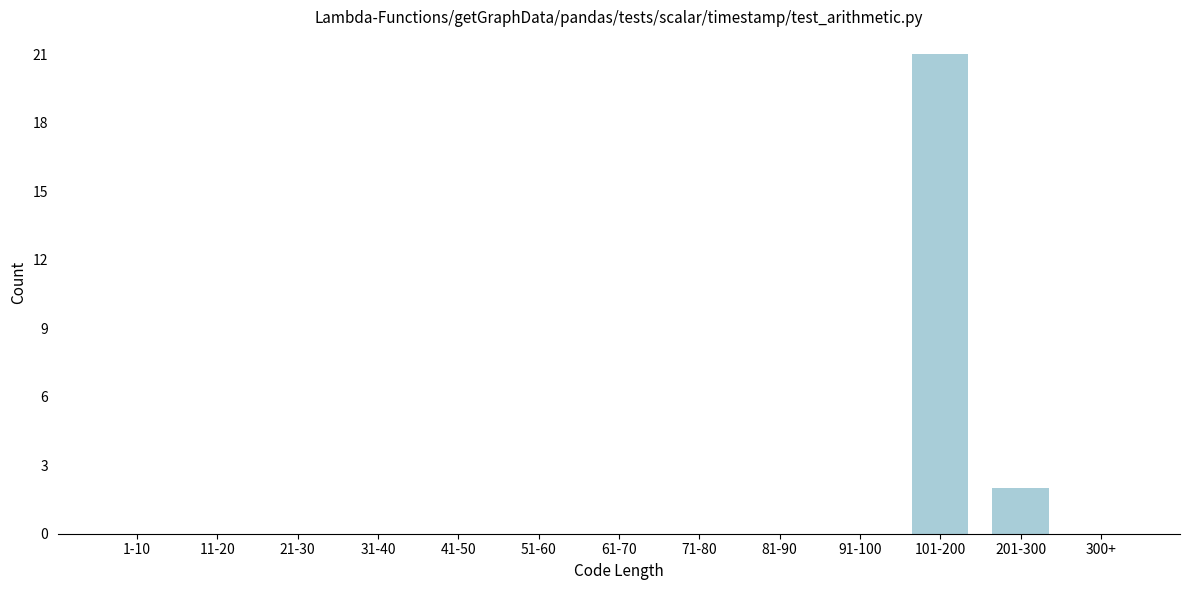

Reading left to right, list all the values displayed in this chart.

1-10=0	11-20=0	21-30=0	31-40=0	41-50=0	51-60=0	61-70=0	71-80=0	81-90=0	91-100=0	101-200=21	201-300=2	300+=0